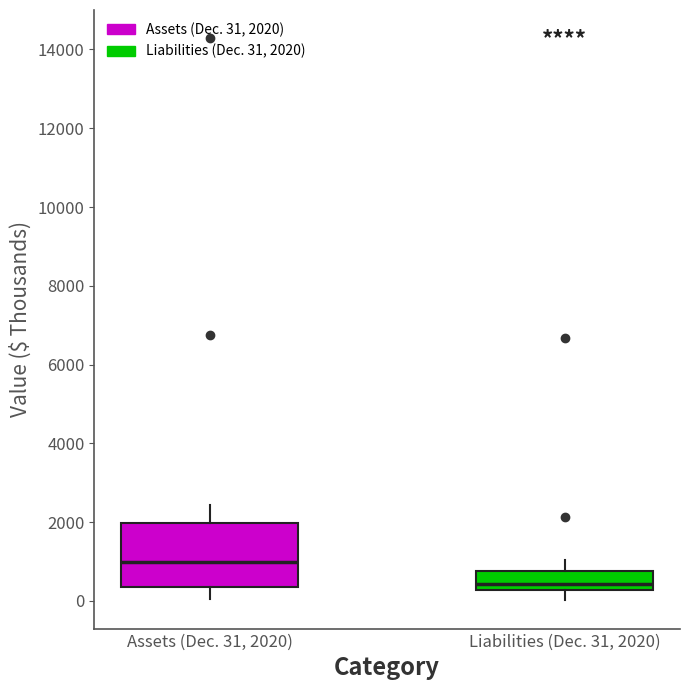

Comparing the boxes themselves (not the whiskers), which one is the tallest?

Assets (Dec. 31, 2020)